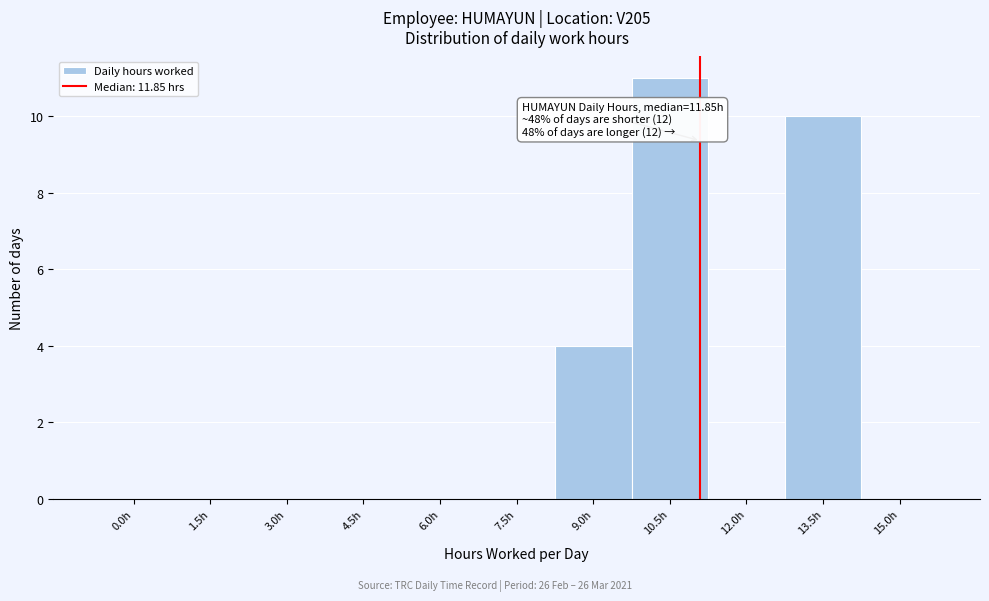

Reading right to left, list all the values displayed in this chart.

15.0h=0	13.5h=10	12.0h=0	10.5h=11	9.0h=4	7.5h=0	6.0h=0	4.5h=0	3.0h=0	1.5h=0	0.0h=0